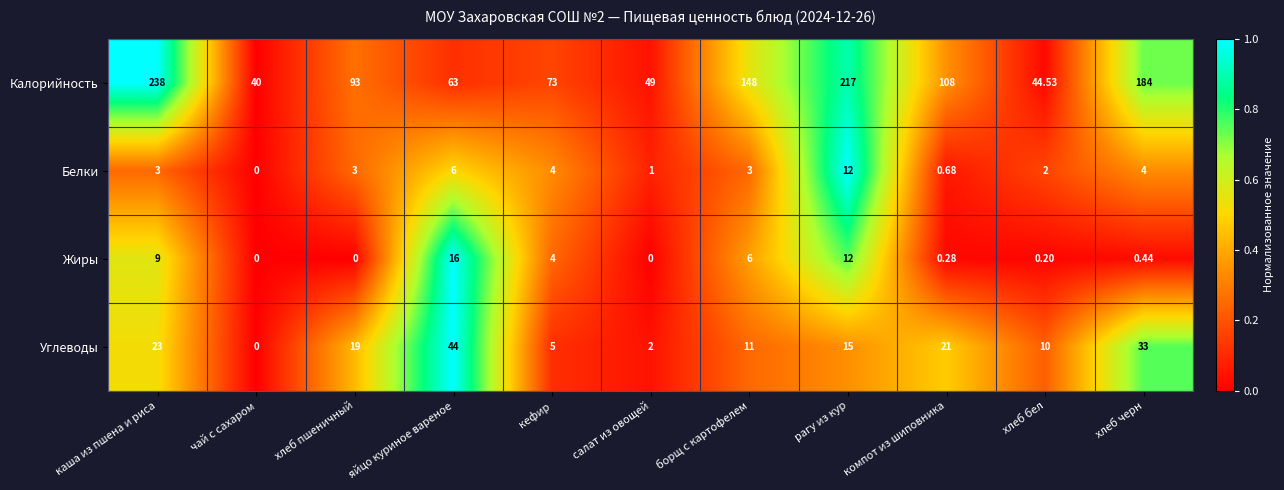

Which category has the highest value in the Белки series?

рагу из кур